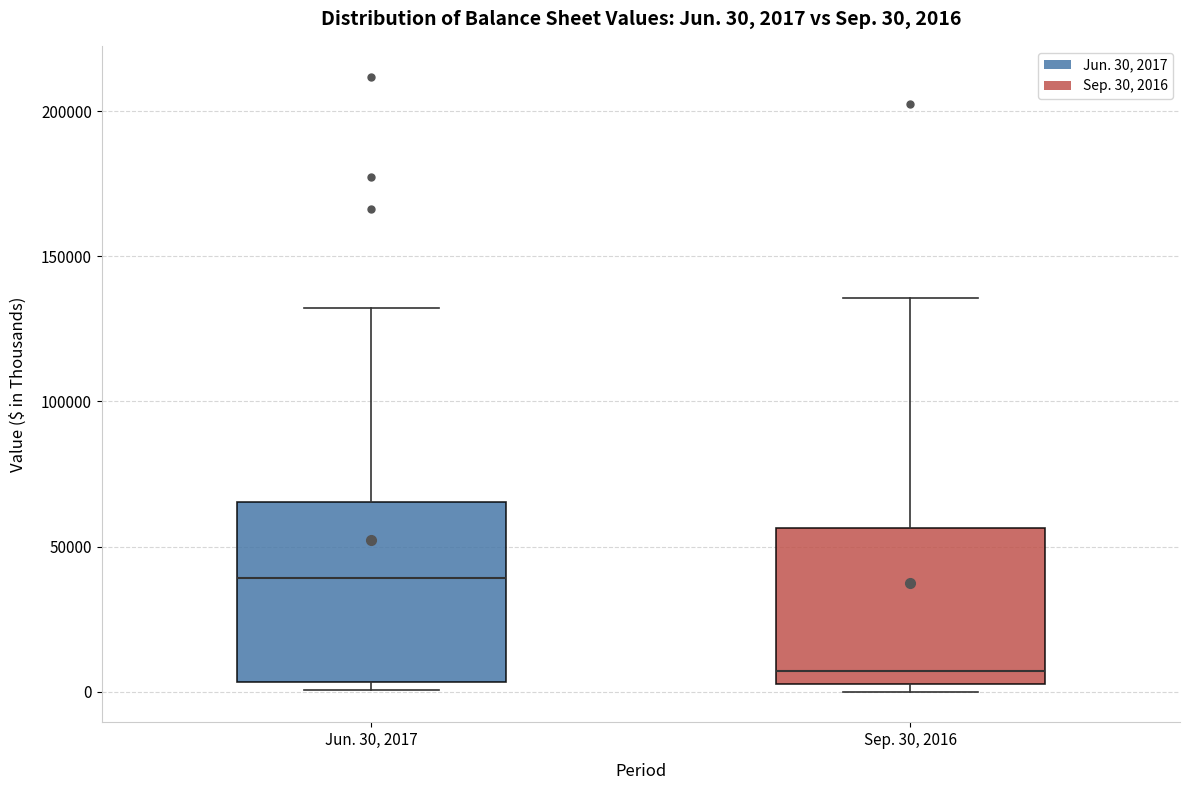

Which box's median line is the lowest?

Sep. 30, 2016